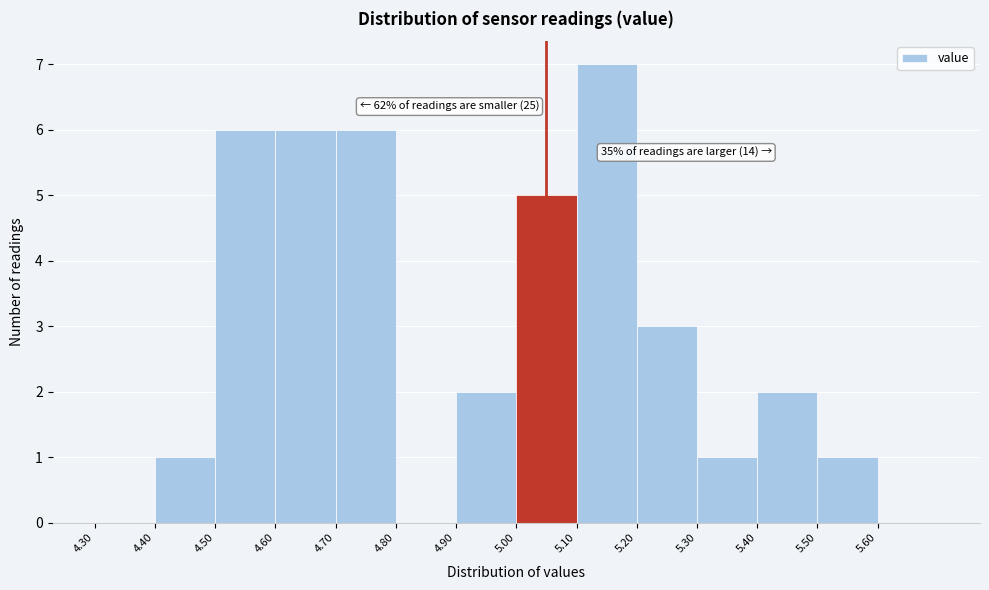

Over which range of the x-axis is the bar tallest?

5.1 to 5.2